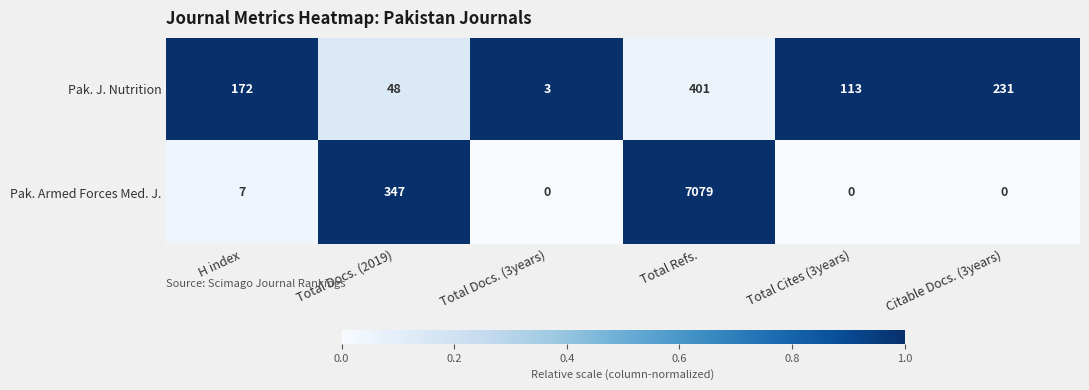

Which series has the largest range (max minus min)?

Pak. Armed Forces Med. J.